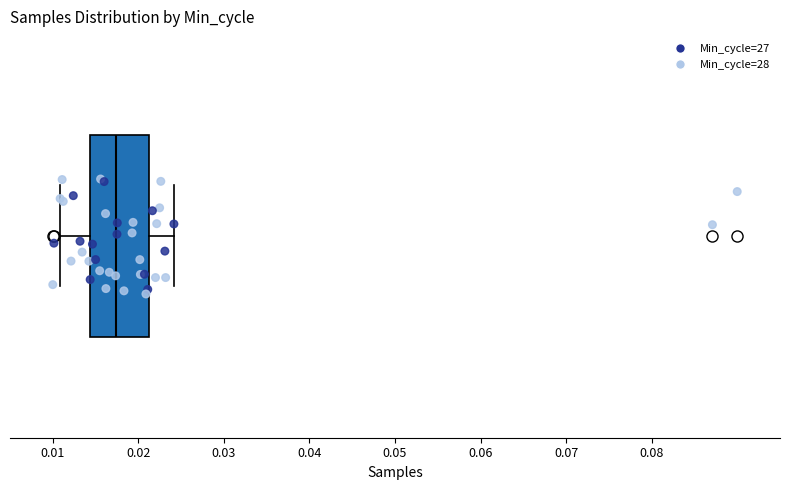

Where is the left edge of the box on the x-axis? The values are not printed on the chart, so give them approximately, as read against the axis.

0.014